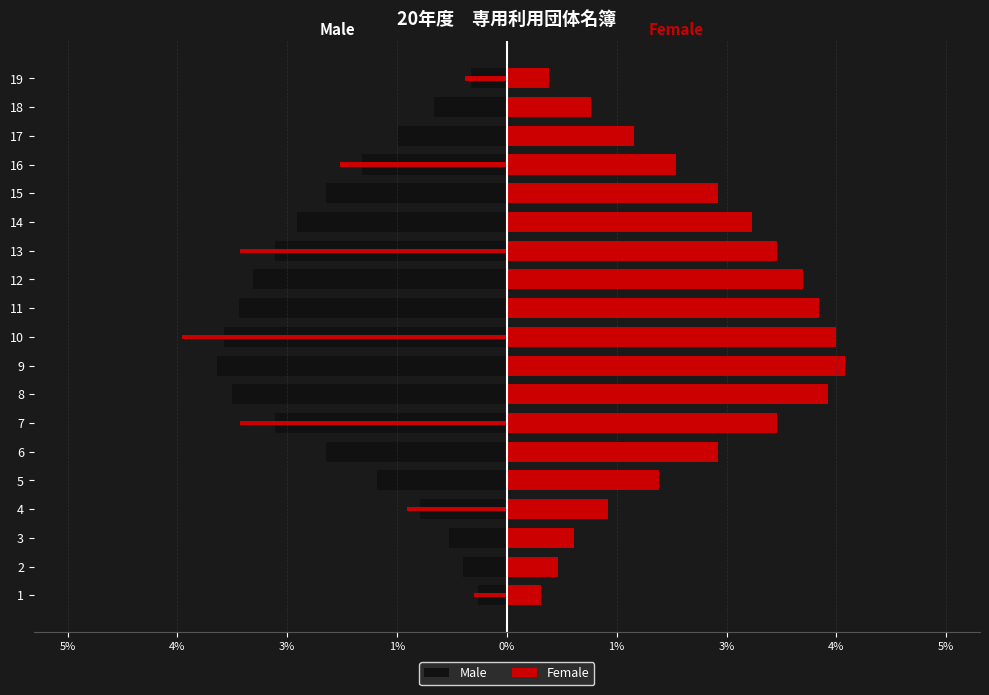

What is the average value of the Male series?

-2.0